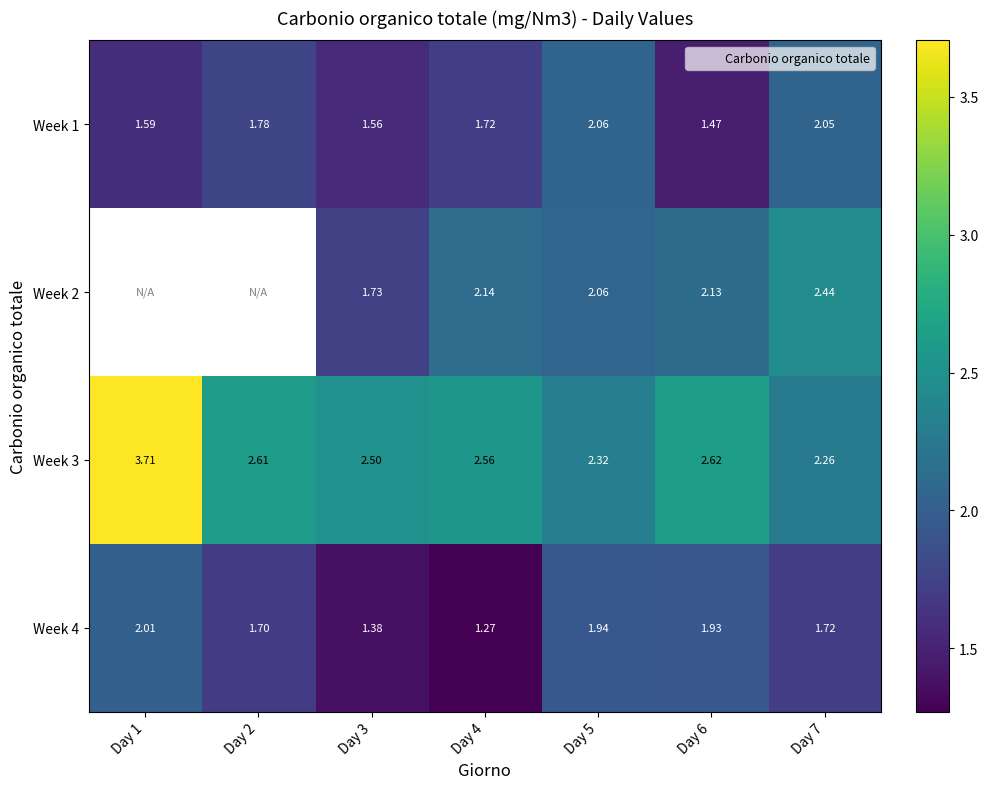

What is the difference between the highest and lowest values at Day 4?

1.3